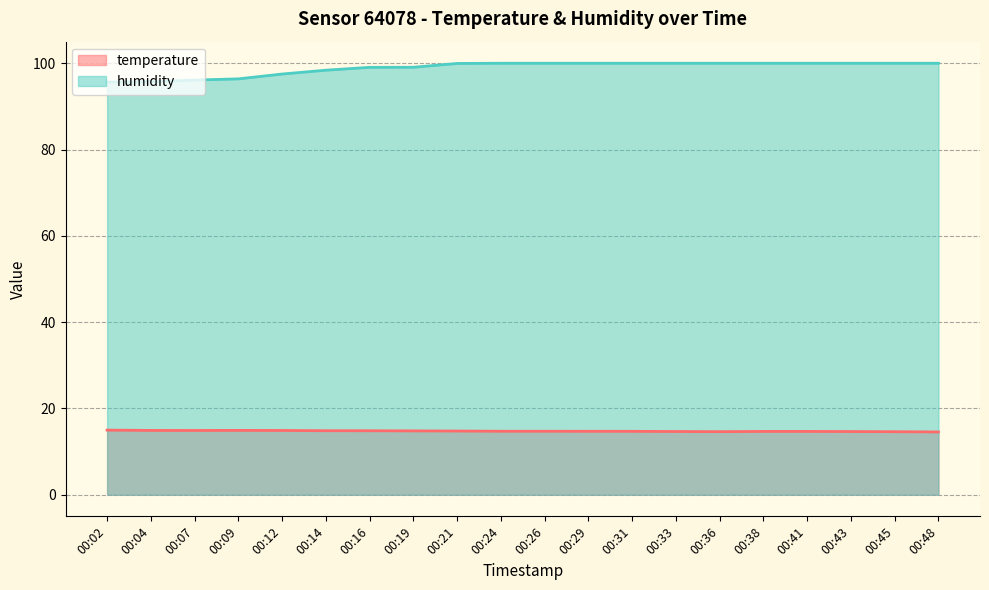

Rank the categories by humidity value from highest to lowest.

00:24, 00:26, 00:29, 00:31, 00:33, 00:36, 00:38, 00:41, 00:43, 00:45, 00:48, 00:21, 00:19, 00:16, 00:14, 00:12, 00:09, 00:07, 00:04, 00:02